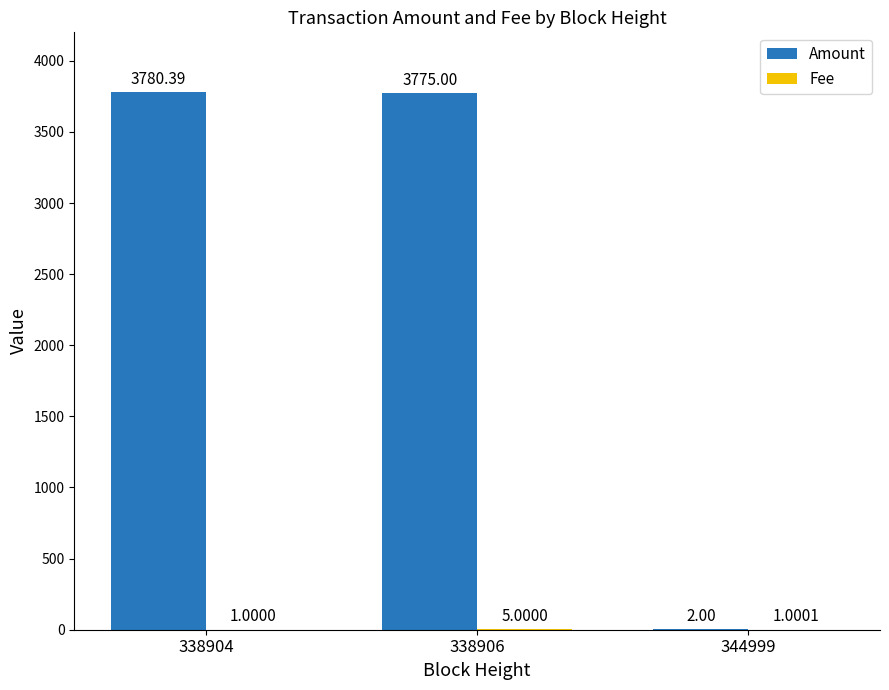

What is the spread (max minus min) of values at 344999?

1.0